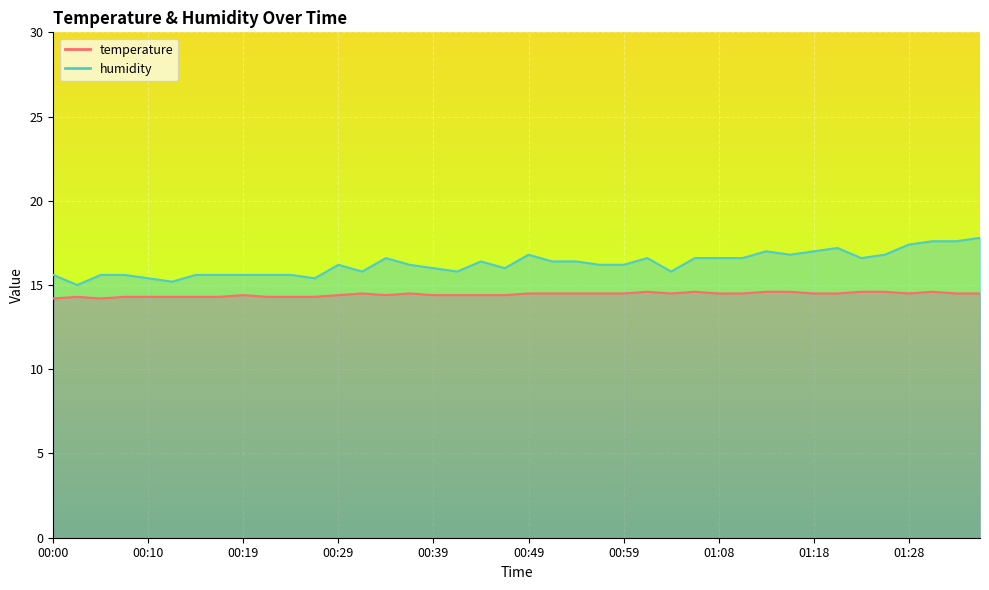

True or false: humidity and temperature cross at least once.

False